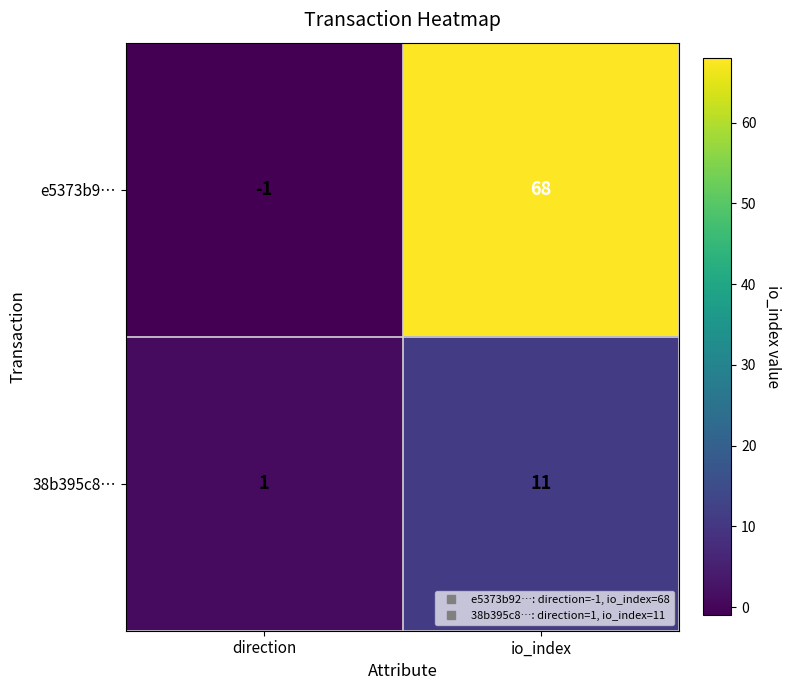

How many data points does each series have?

2